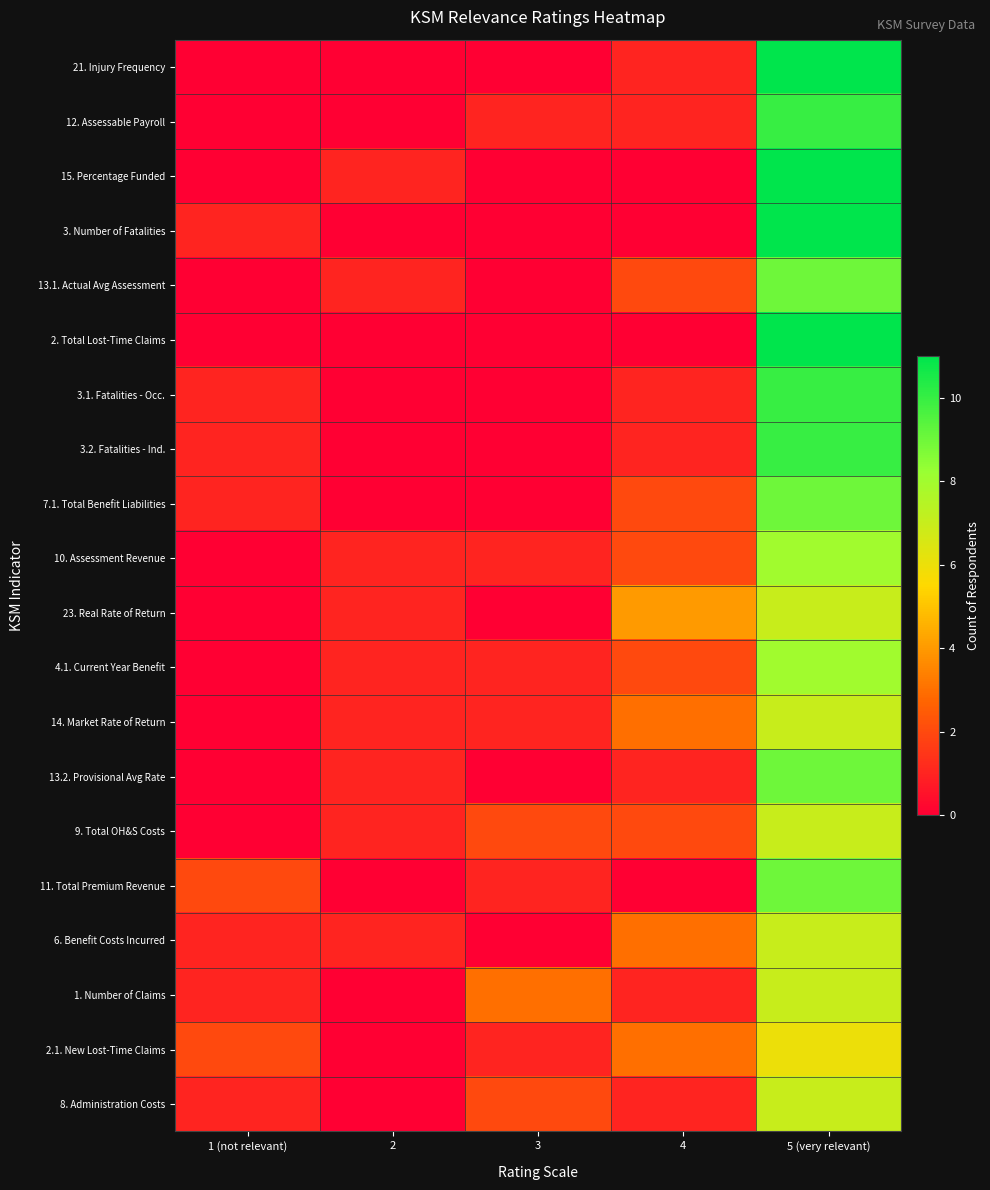

At which category is the sum across all series the highest?

5 (very relevant)